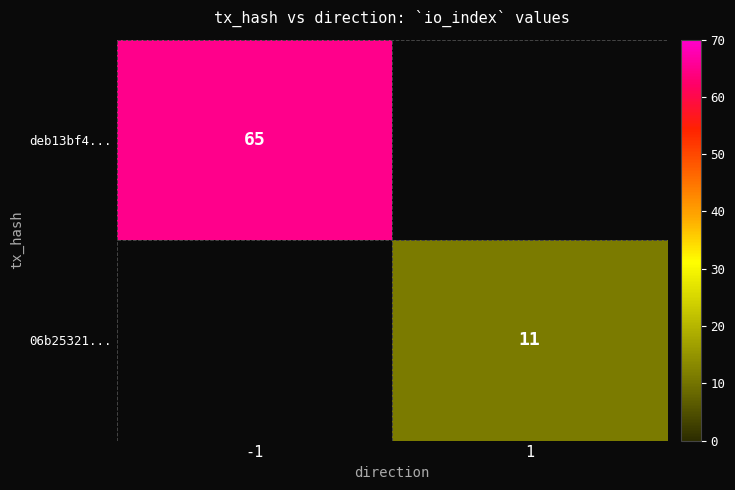

Which category has the lowest value across all series?

1